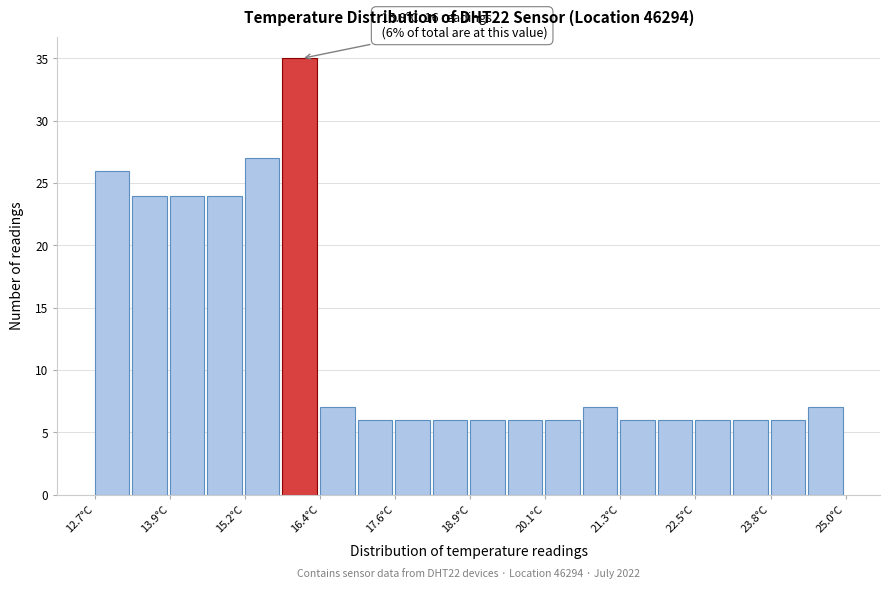

Read against the x-axis, roughly where is the centre of the tallest bar?

16.0